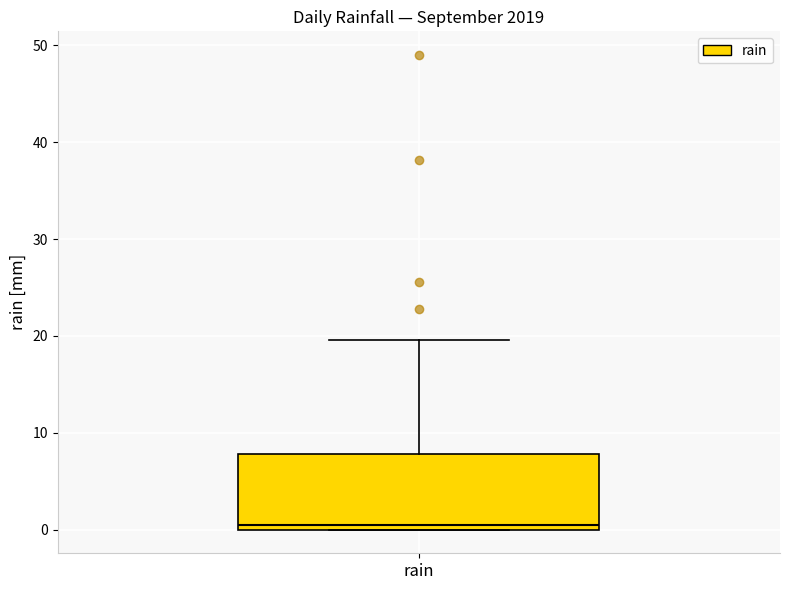

Transcribe this box plot: give where the median line is, the range the box spans, and where the two whiskers end, as read against the y-axis. The values are not printed on the chart, so give them approximately, as read against the axis.

median 1, box 0 to 8, whiskers 0 to 20